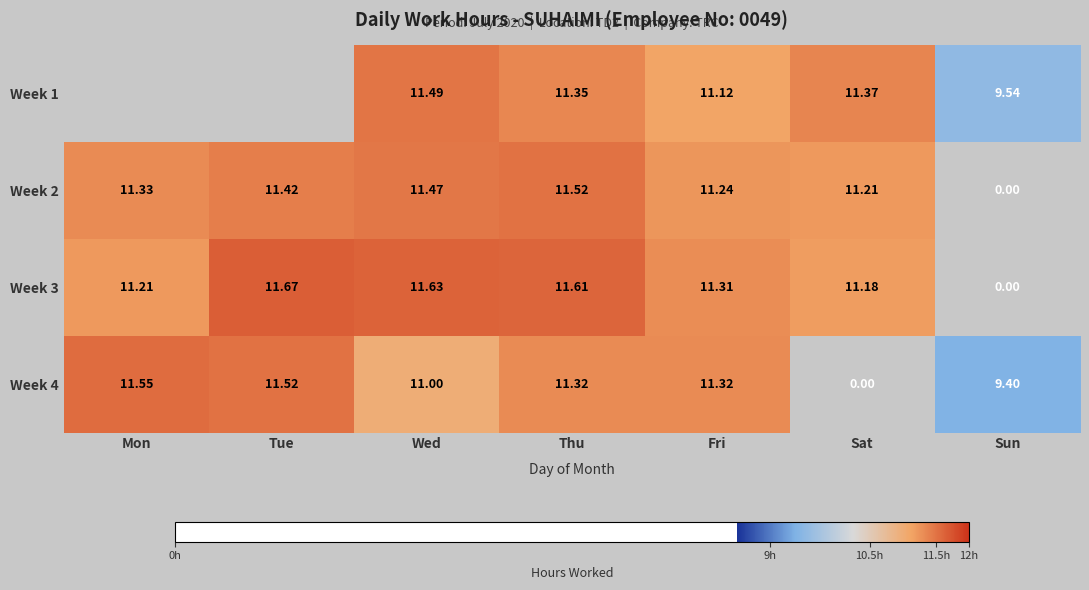

How many categories are shown in the chart?

7